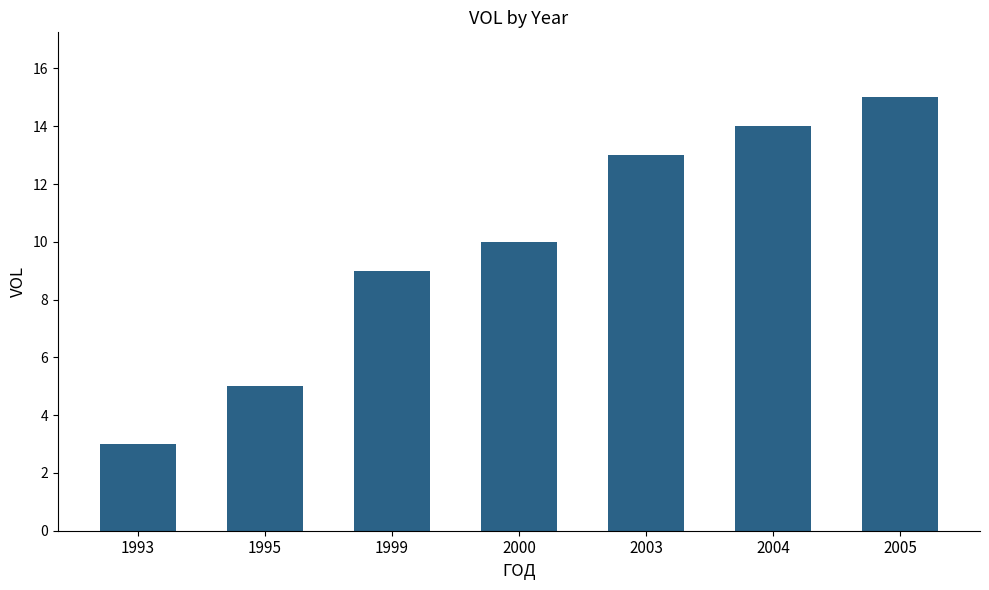

True or false: the data shows 1 at 1993.

False